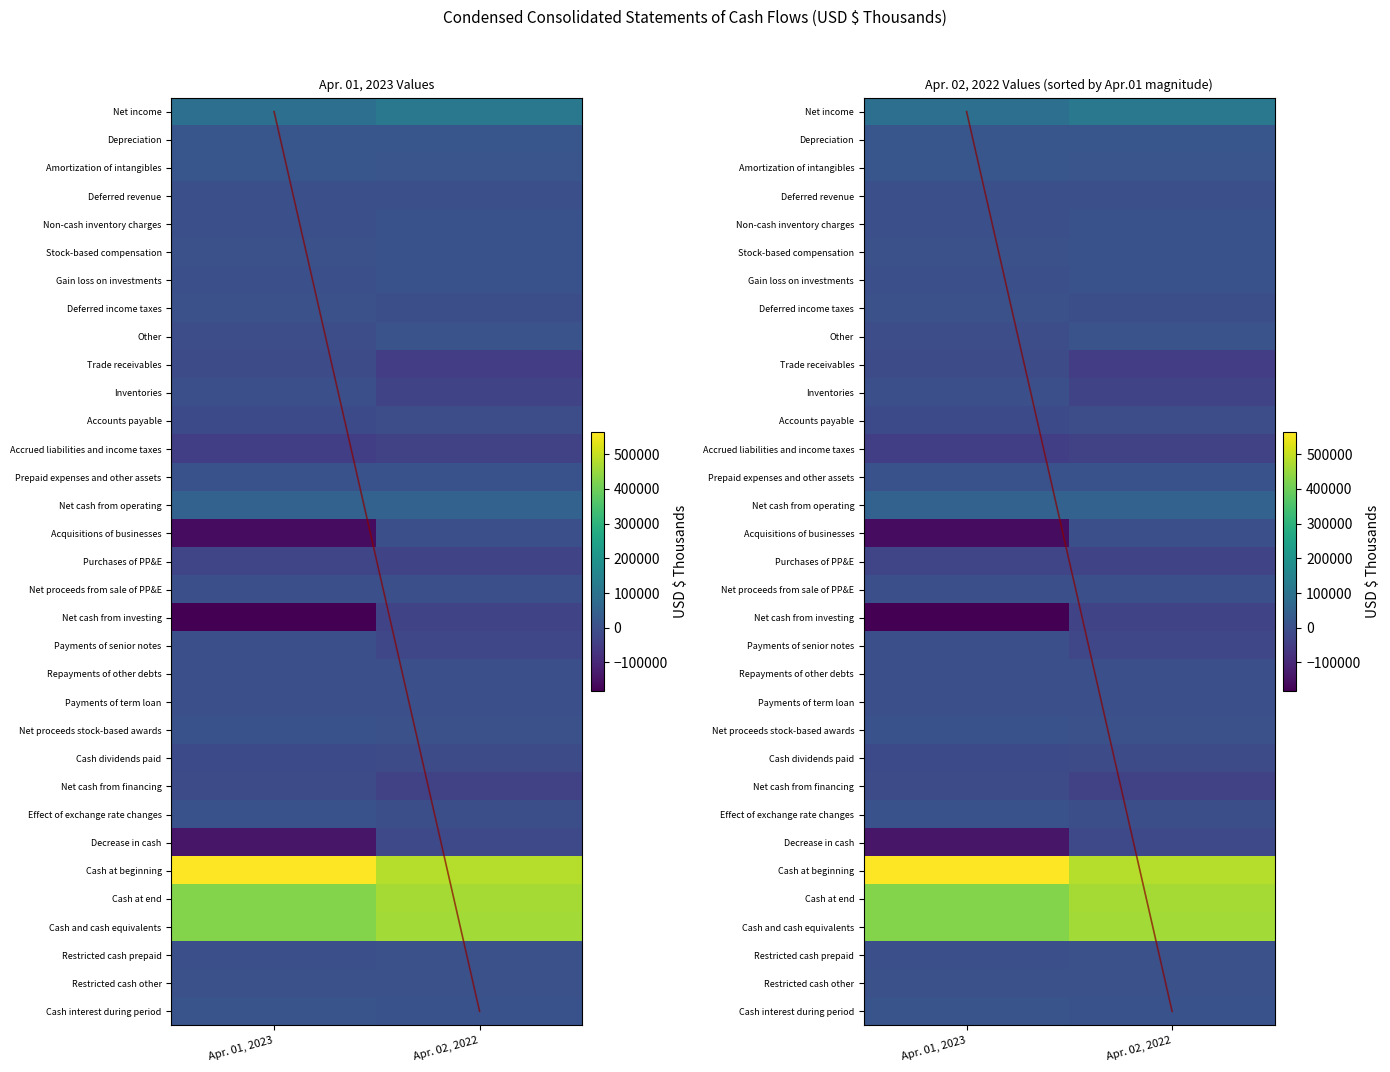

At which category is the sum across all series the highest?

Apr. 02, 2022